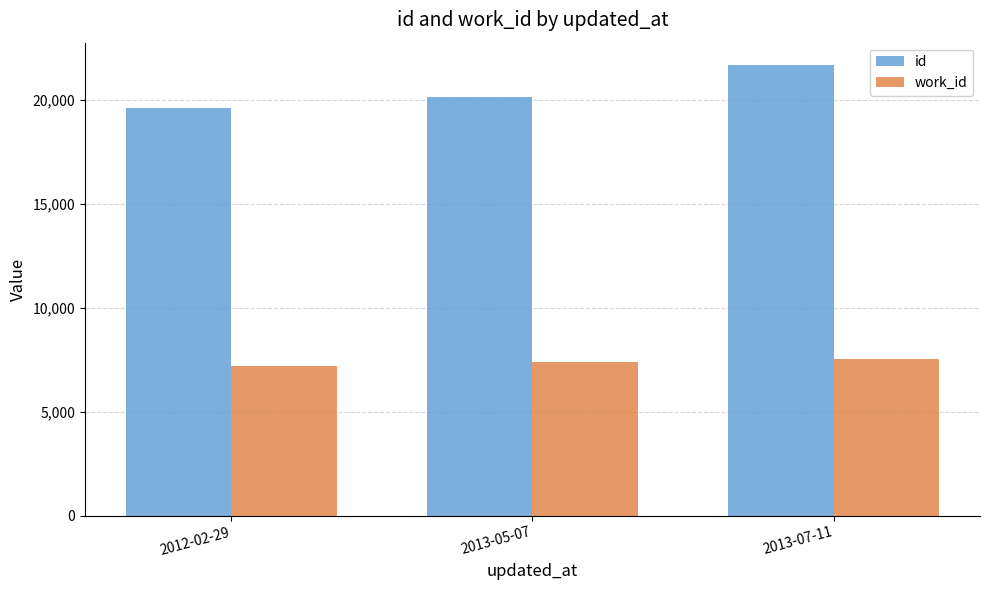

Reading left to right, what are all the values shown in this chart?

id: 19598	20166	21678
work_id: 7193	7388	7541